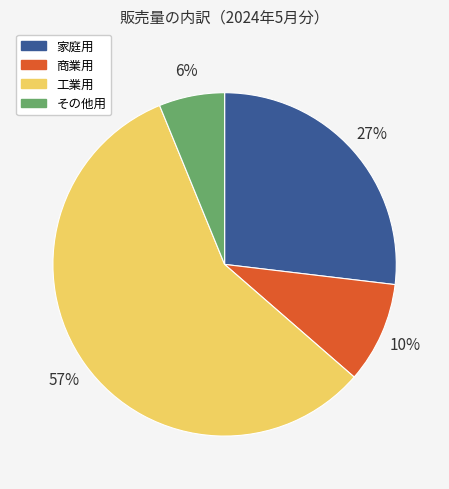

How many segments does this pie chart have?

4